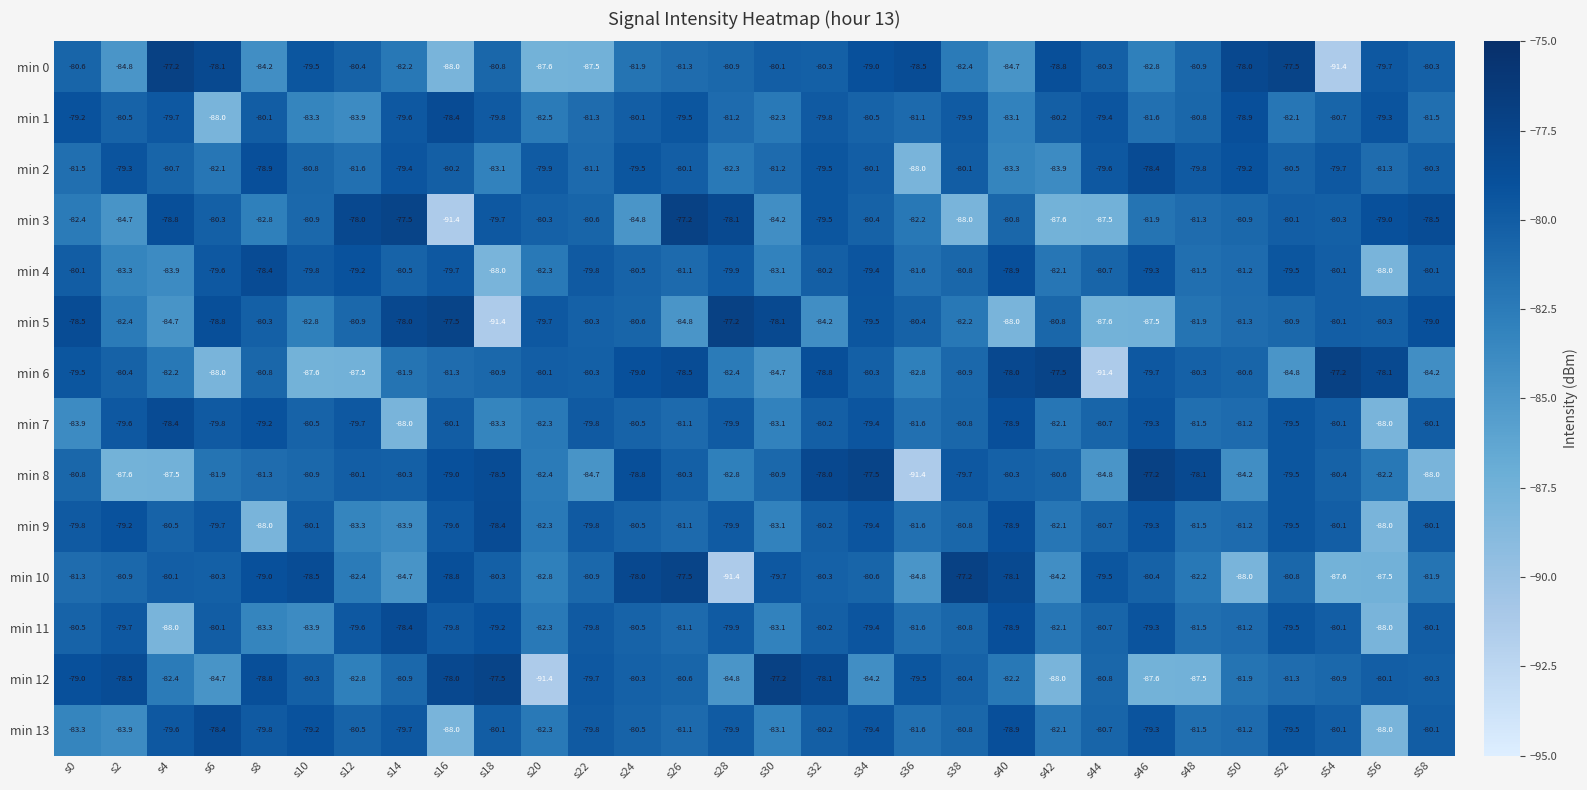

What is the sum of the min 7 values at s46 and s22?

-159.1